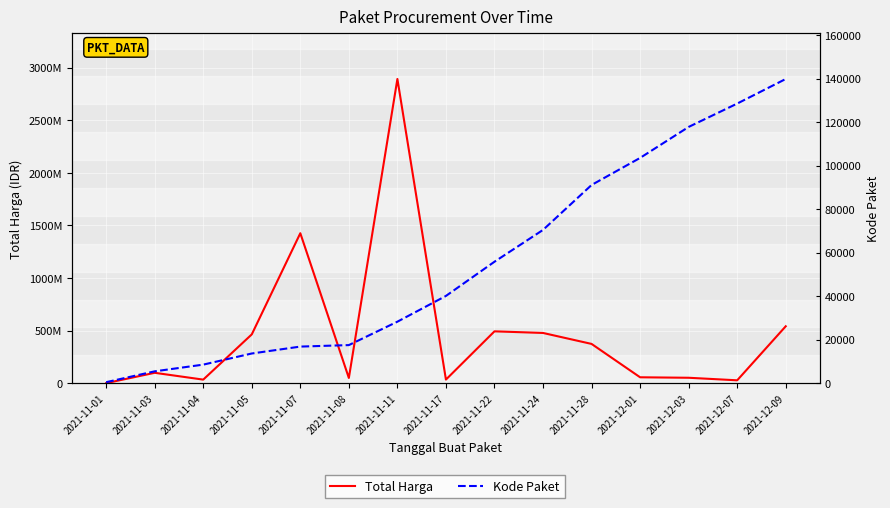

Reading left to right, extract all data points from this chart.

Total Harga: 2021-11-01=333600	2021-11-03=98772570	2021-11-04=34000000	2021-11-05=464002100	2021-11-07=1425867900	2021-11-08=49730040	2021-11-11=2892122000	2021-11-17=34292000	2021-11-22=493000000	2021-11-24=477600000	2021-11-28=373404000	2021-12-01=56152800	2021-12-03=51601000	2021-12-07=27412000	2021-12-09=541071000
Kode Paket: 2021-11-01=464	2021-11-03=5449	2021-11-04=8530	2021-11-05=13652	2021-11-07=16823	2021-11-08=17509	2021-11-11=28271	2021-11-17=40112	2021-11-22=55826	2021-11-24=70453	2021-11-28=91101	2021-12-01=103541	2021-12-03=117783	2021-12-07=128516	2021-12-09=139817